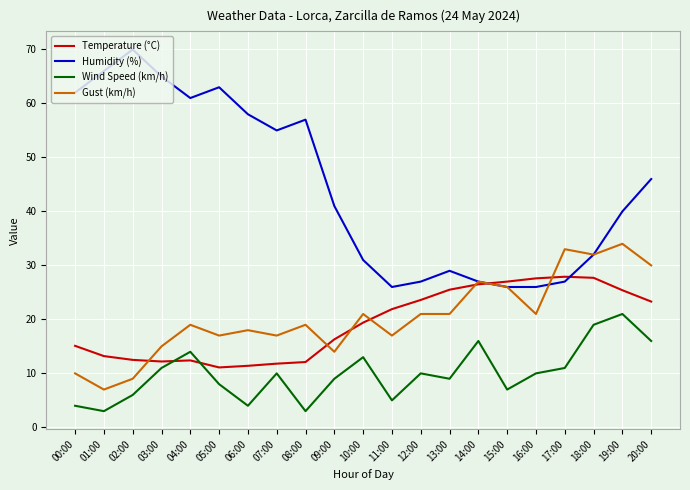

Which series has the widest spread of values?

Humidity (%)